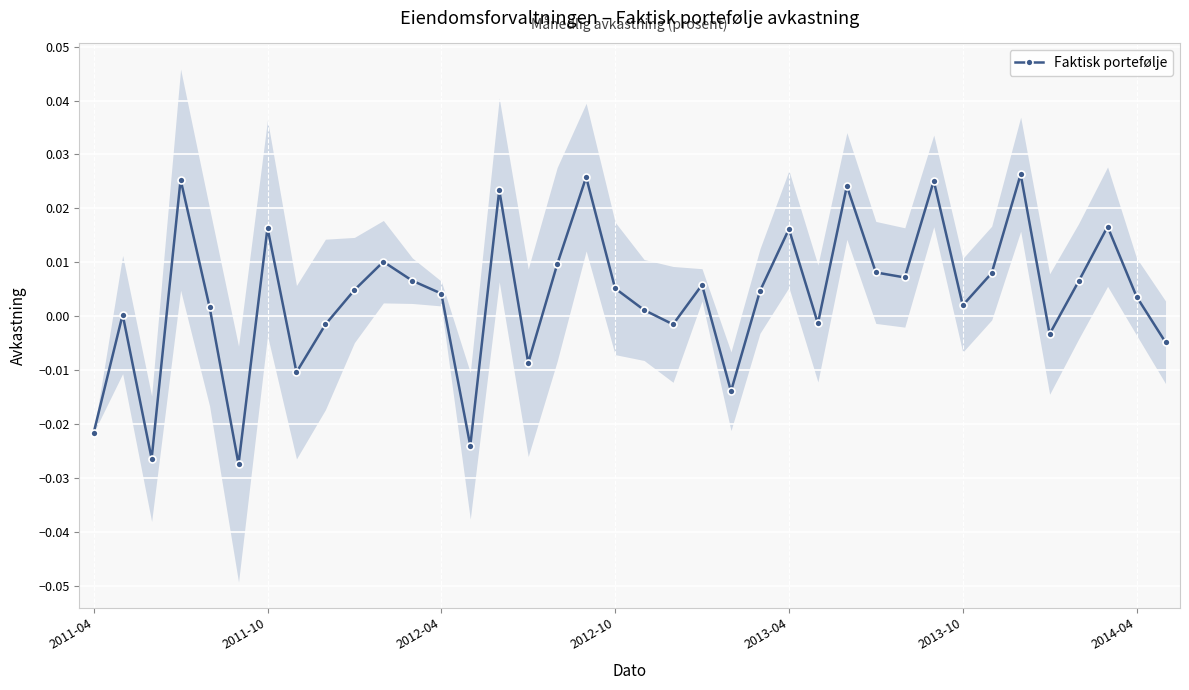

True or false: Faktisk portefølje has more than 2 points higher than both neighbors.

True